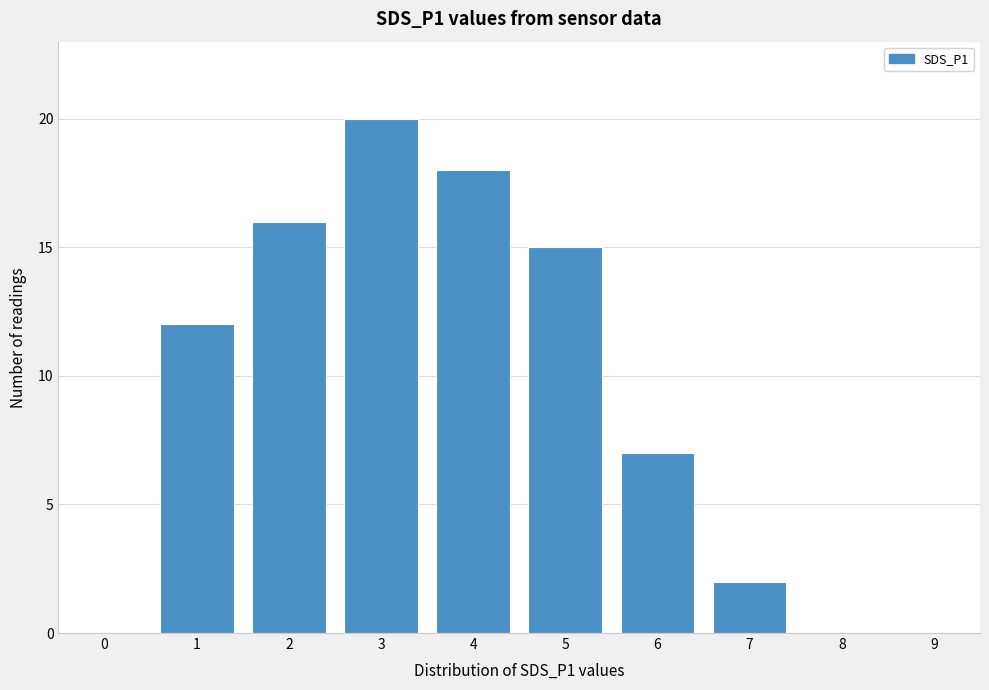

Reading left to right, what are all the values shown in this chart?

0=0	1=12	2=16	3=20	4=18	5=15	6=7	7=2	8=0	9=0